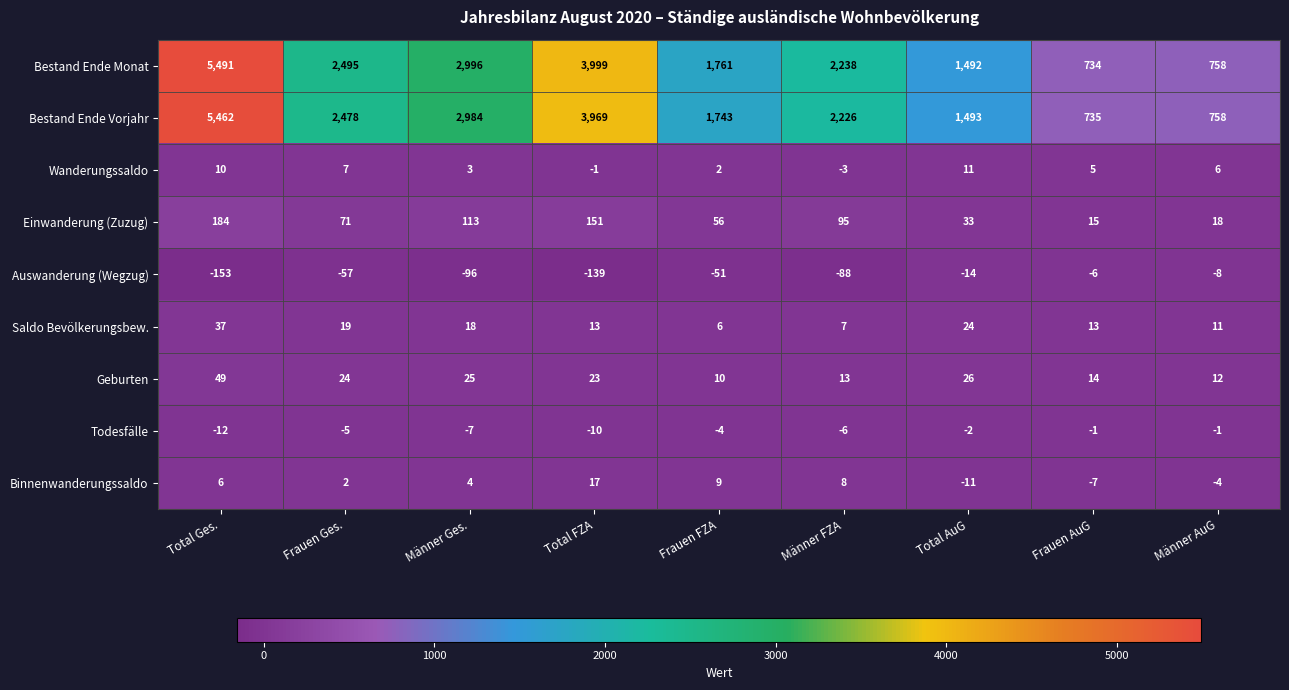

How many negative values does the Wanderungssaldo series have?

2